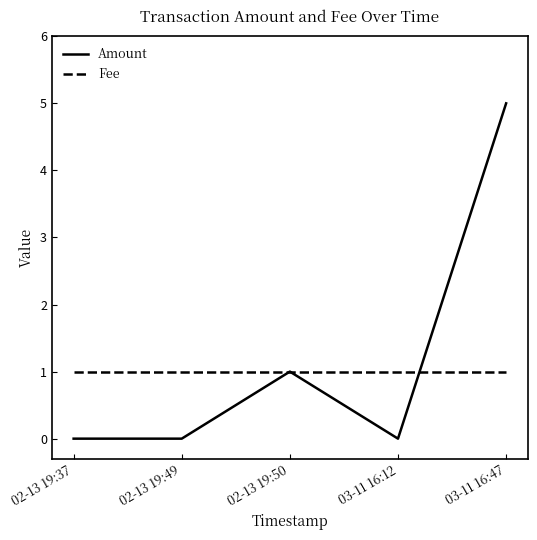

Which series changed the most between 02-13 19:49 and 02-13 19:50?

Amount